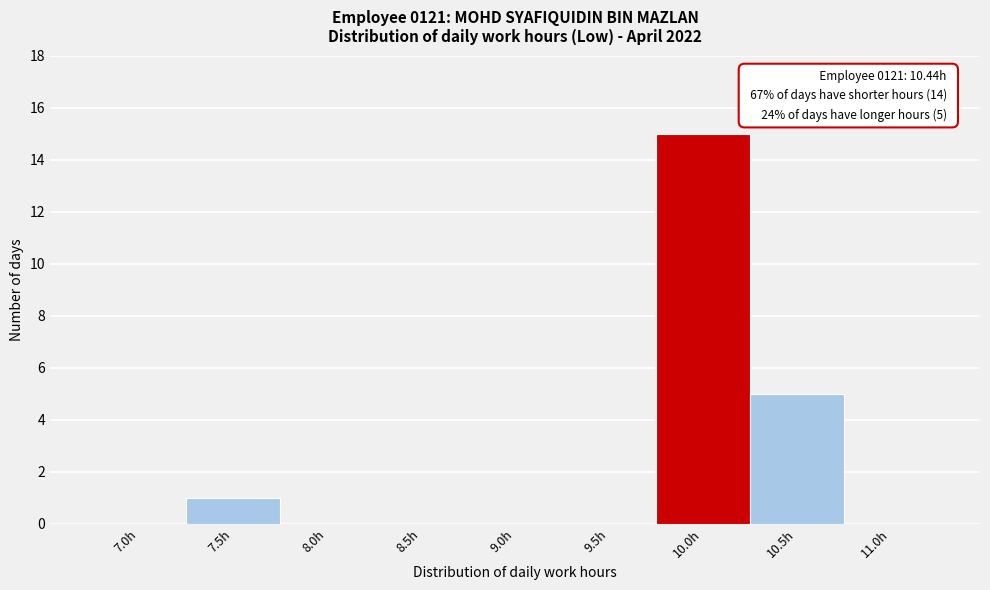

Reading left to right, extract all data points from this chart.

7.0h=0	7.5h=1	8.0h=0	8.5h=0	9.0h=0	9.5h=0	10.0h=15	10.5h=5	11.0h=0